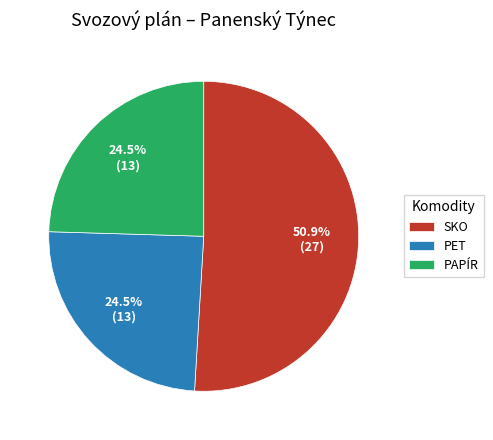

To the nearest percent, what is the combined percentage of PAPÍR and PET?

49%